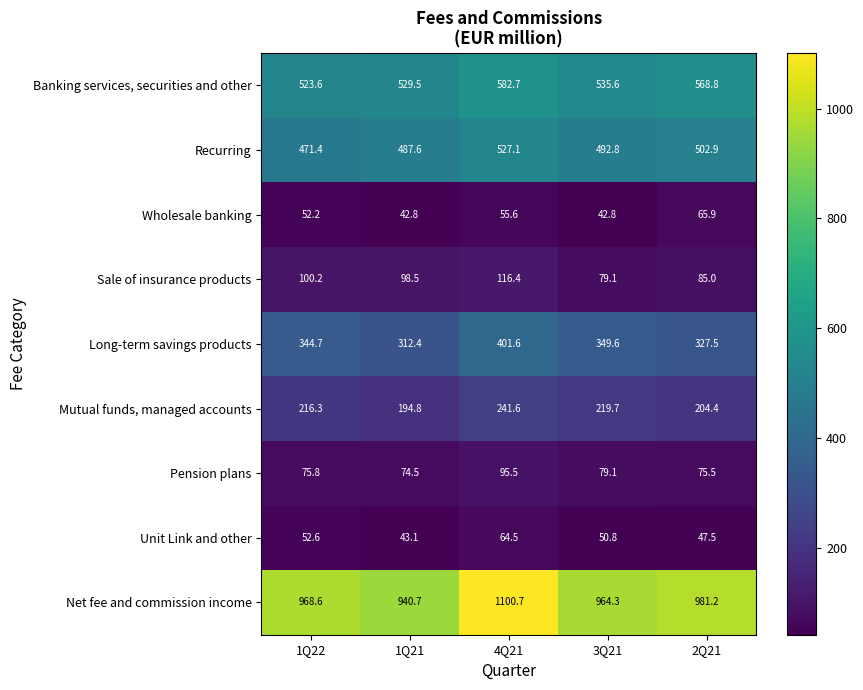

What is the average value of the Banking services, securities and other series?

548.0